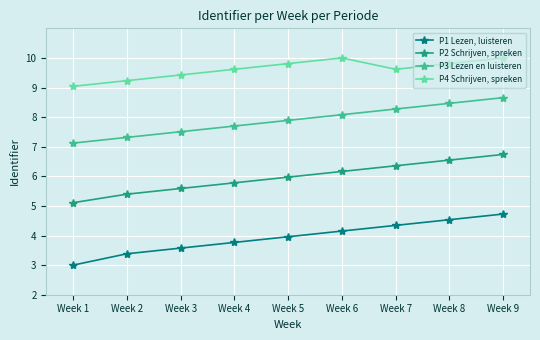

Rank the categories by P1 Lezen, luisteren value from highest to lowest.

Week 9, Week 8, Week 7, Week 6, Week 5, Week 4, Week 3, Week 2, Week 1